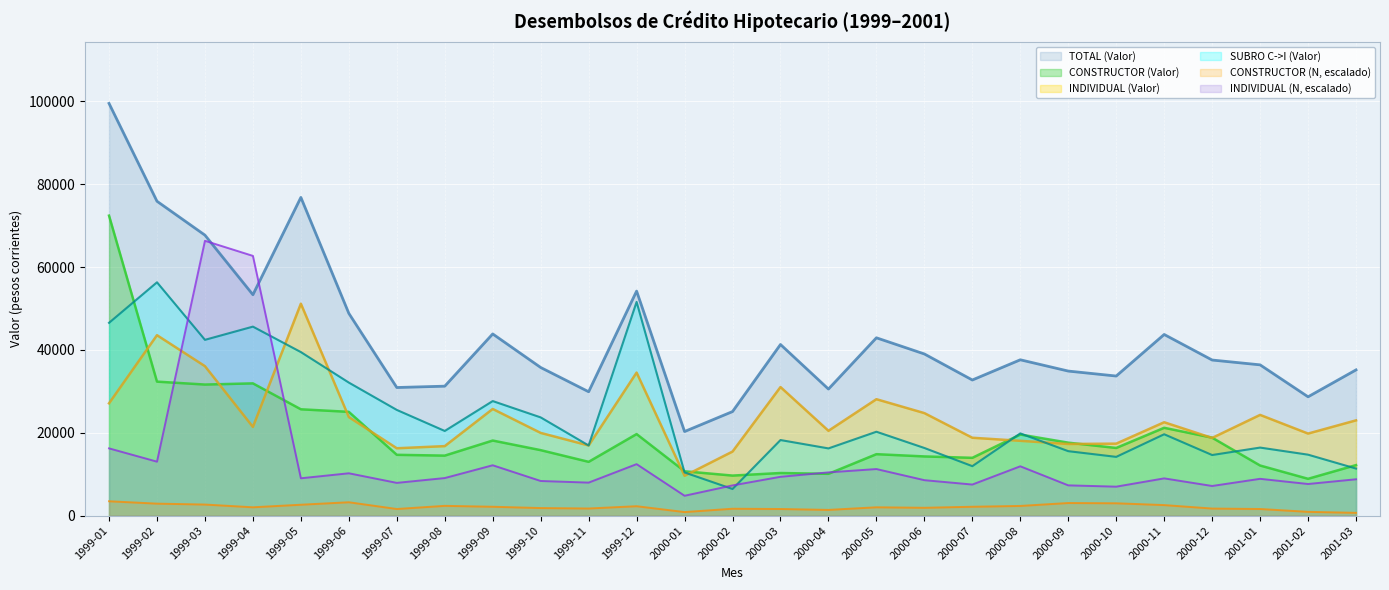

True or false: CONSTRUCTOR (N) has more than 2 interior local peaks.

True